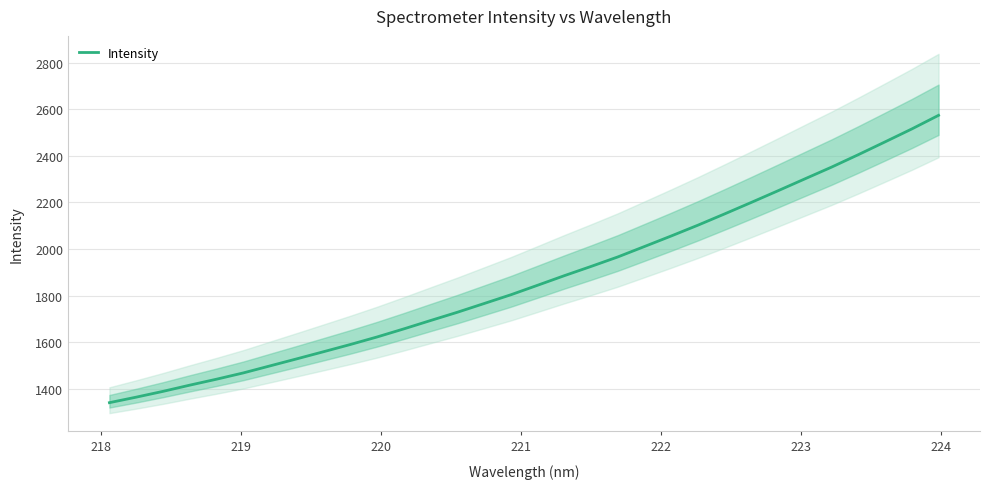

What is the difference between the maximum and minimum values?

1233.9